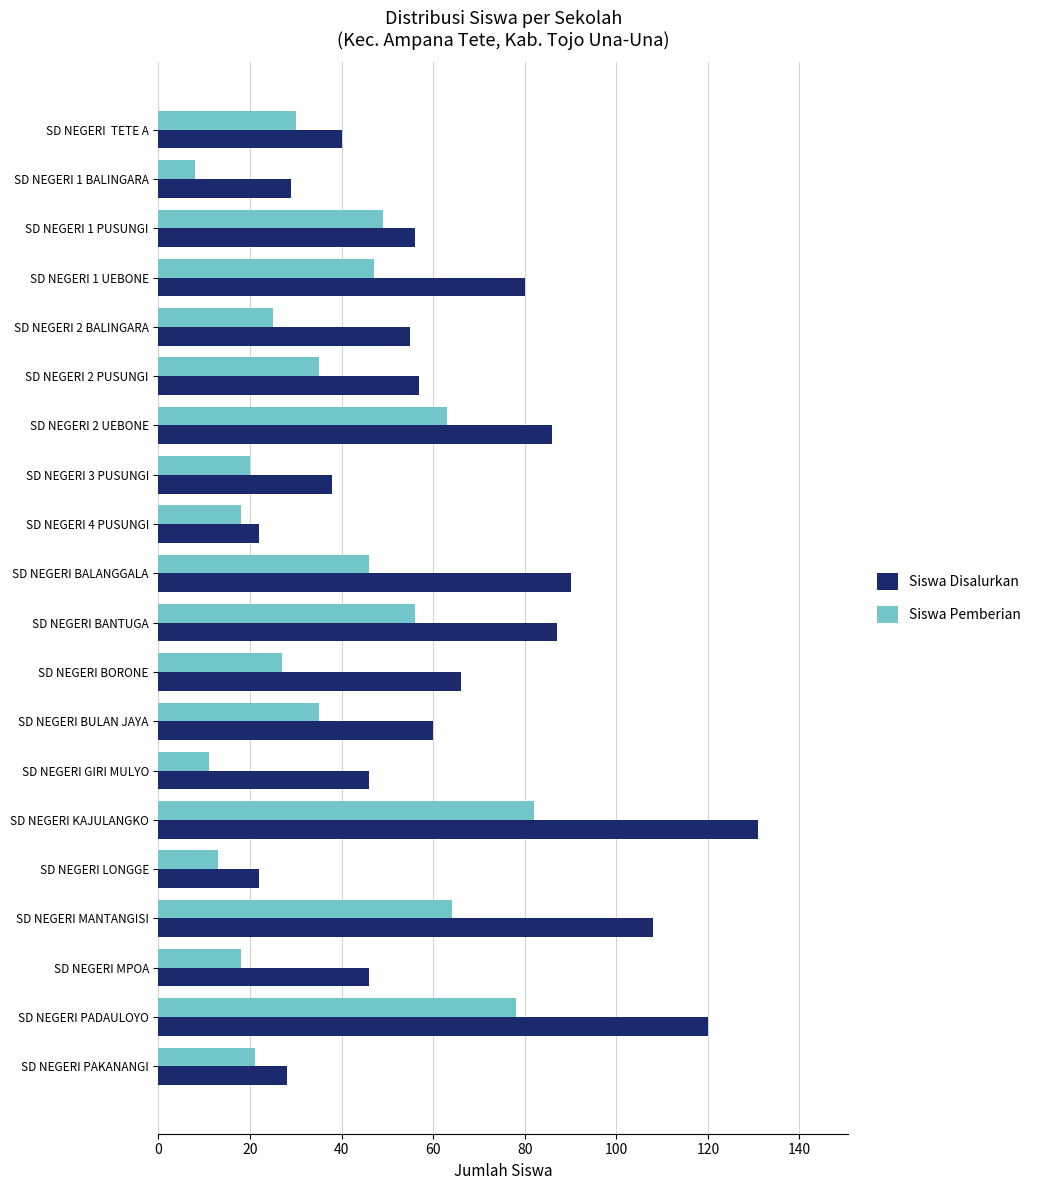

The Siswa Pemberian series shows 46 at SD NEGERI BALANGGALA. True or false?

True